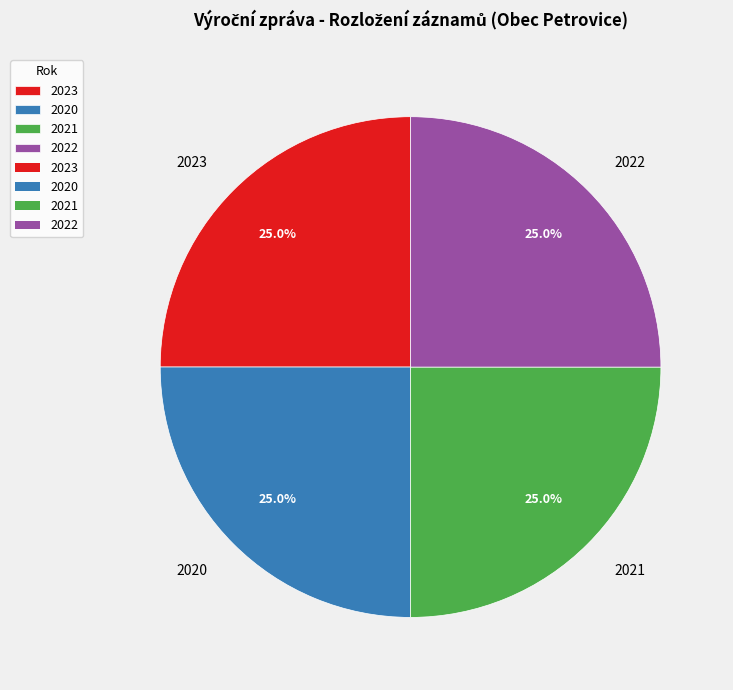

Is it true that 2020 is 37% of the pie?

False